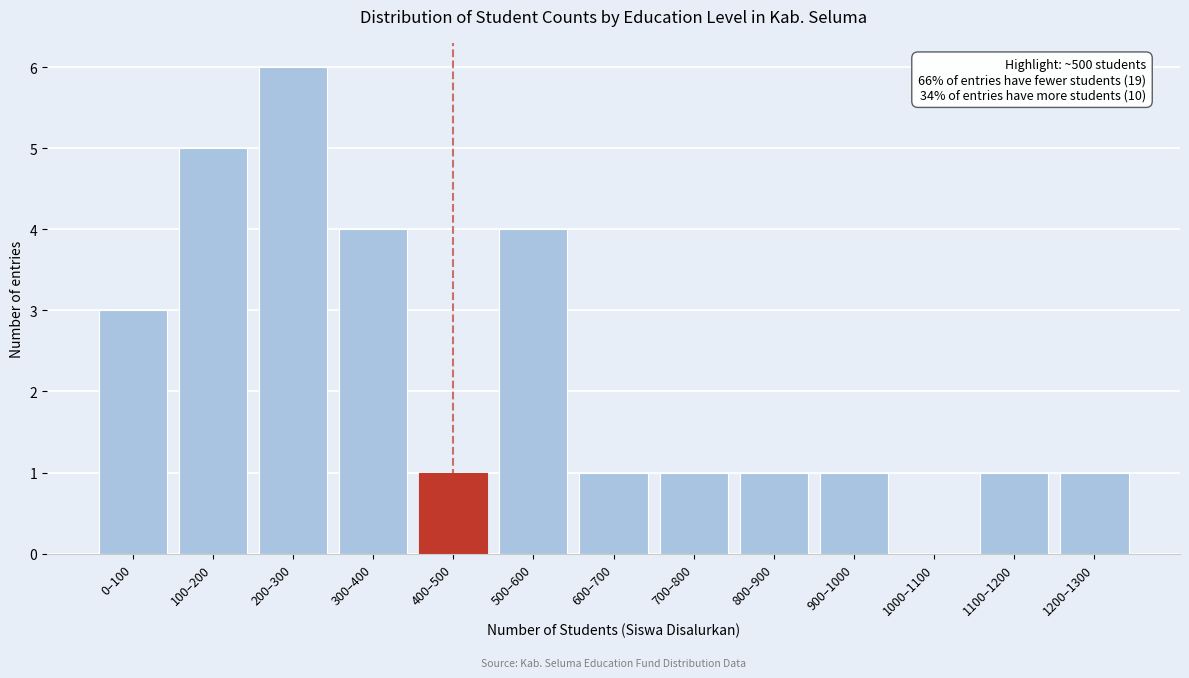

Reading left to right, what are all the values shown in this chart?

0–100=3	100–200=5	200–300=6	300–400=4	400–500=1	500–600=4	600–700=1	700–800=1	800–900=1	900–1000=1	1000–1100=0	1100–1200=1	1200–1300=1